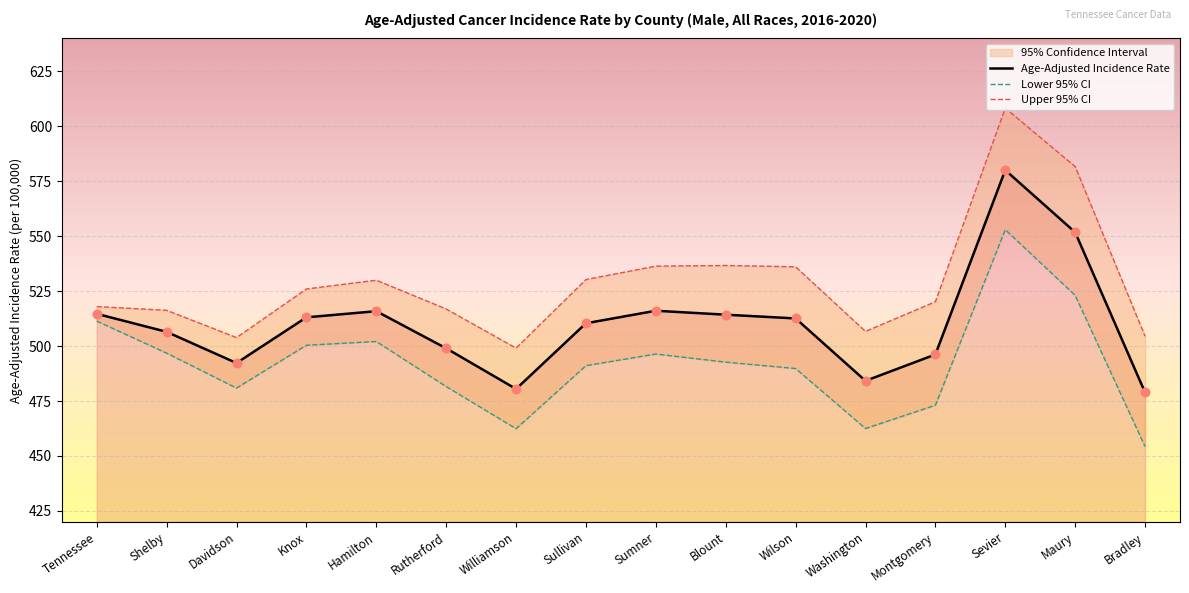

At which category is the sum across all series the highest?

Sevier